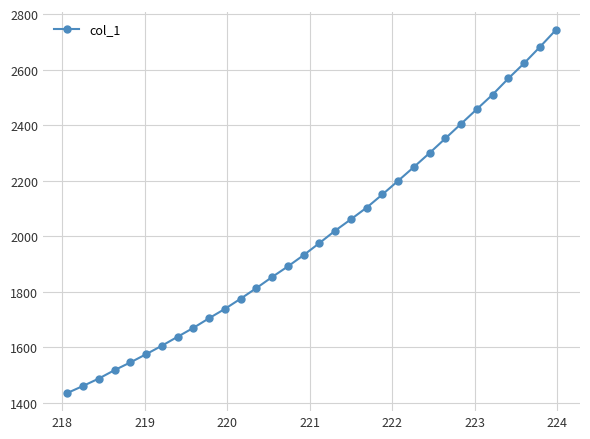

What is the greatest value displayed?

2742.4